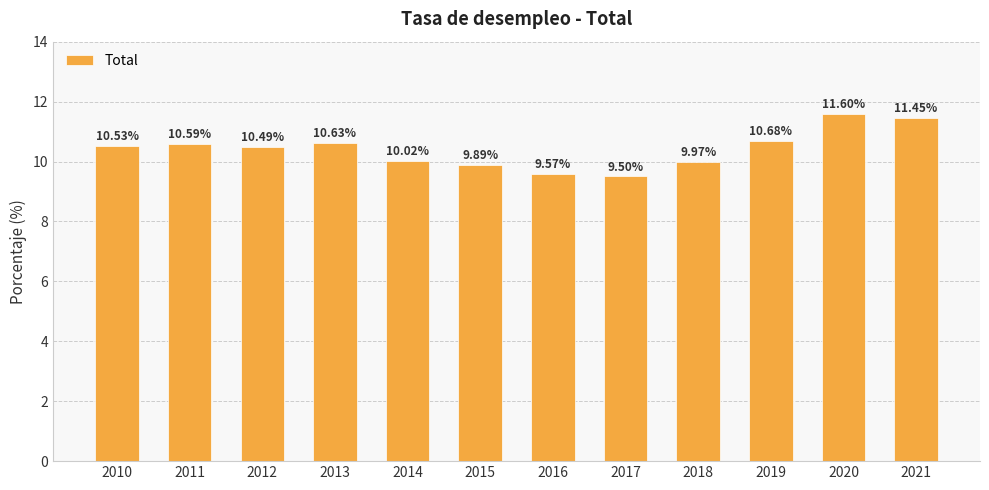

At which category does the chart reach its minimum across all series?

2017